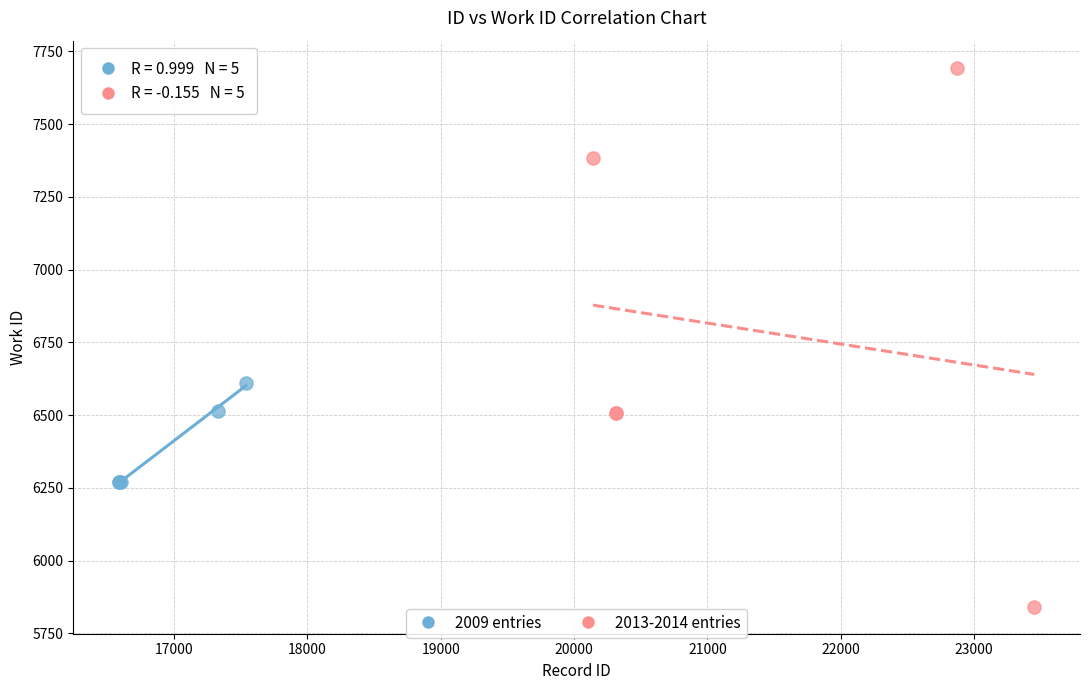

What are all the series names shown in the legend?

2009 entries, 2013-2014 entries